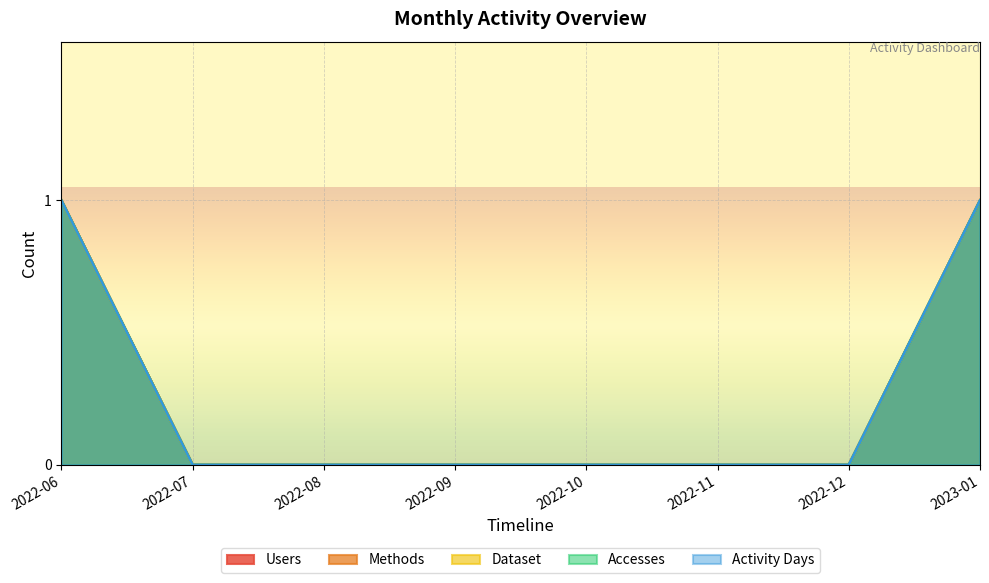

Reading left to right, list all the values displayed in this chart.

Users: 1	0	0	0	0	0	0	1
Methods: 1	0	0	0	0	0	0	1
Dataset: 1	0	0	0	0	0	0	1
Accesses: 1	0	0	0	0	0	0	1
Activity Days: 1	0	0	0	0	0	0	1